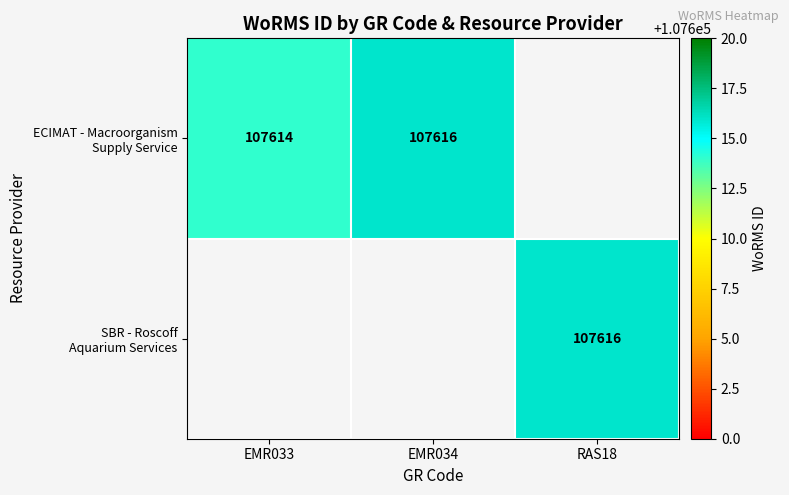

Which has a higher value, EMR034 or EMR033?

EMR034